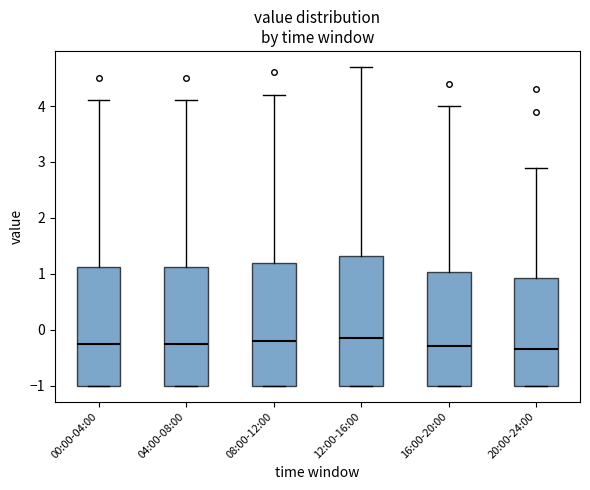

Where is the lower edge of the box for 00:00-04:00 on the y-axis? The values are not printed on the chart, so give them approximately, as read against the axis.

-1.0